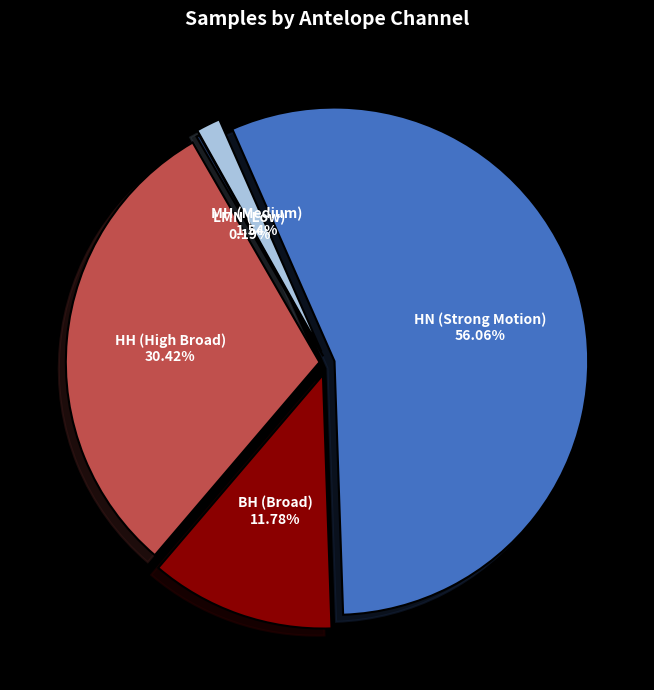

Which category has the smallest portion of the pie?

LMN